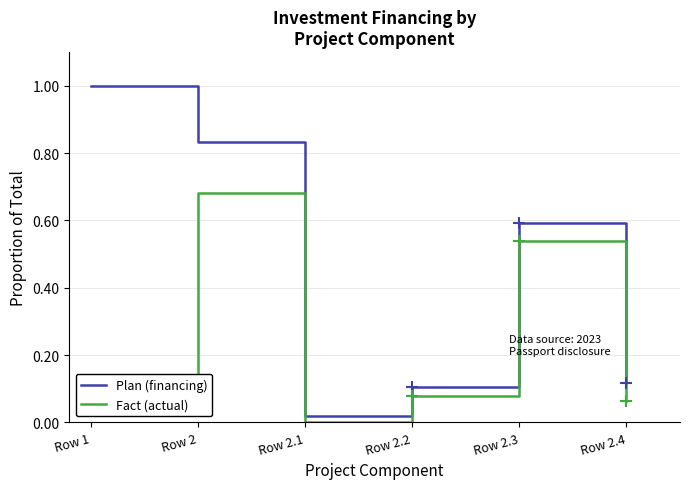

Is it true that Plan (financing) equals 0.0 at Row 2.1?

True